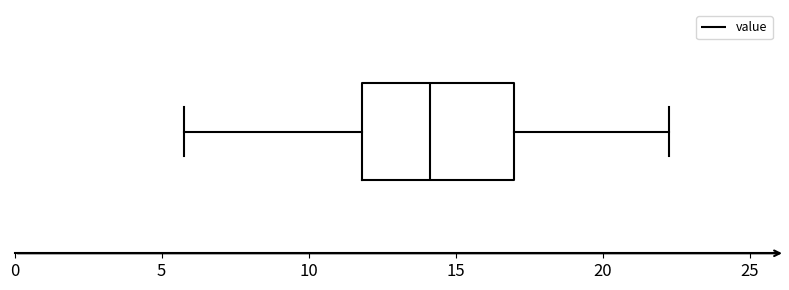

Transcribe this box plot: give where the median line is, the range the box spans, and where the two whiskers end, as read against the x-axis. The values are not printed on the chart, so give them approximately, as read against the axis.

median 14.0, box 12.0 to 17.0, whiskers 6.0 to 22.5